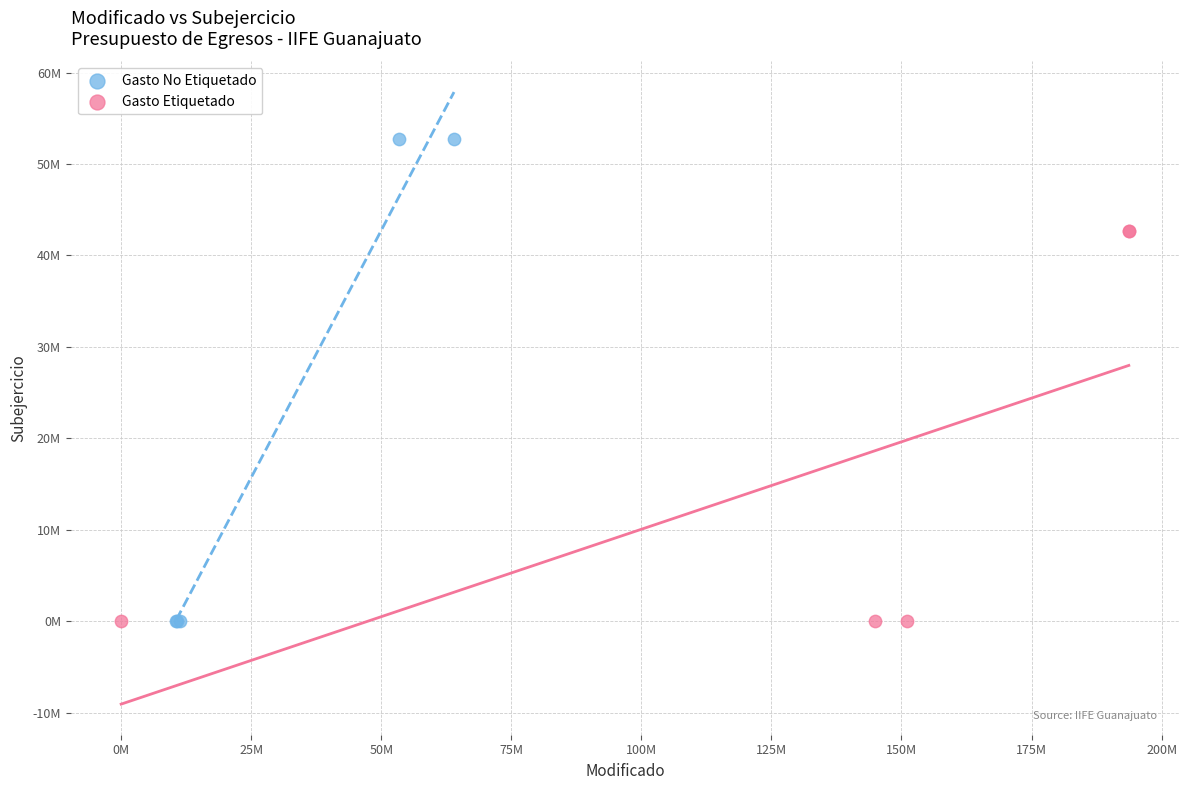

Which series has the largest Y range (max minus min)?

Gasto No Etiquetado